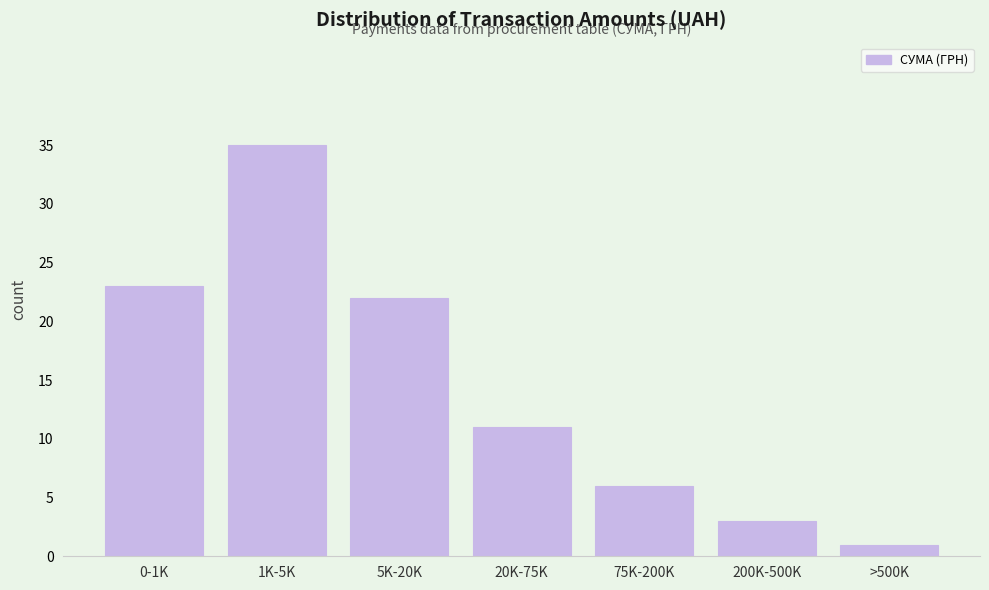

Reading left to right, transcribe all the data shown in this chart.

0-1K=23	1K-5K=35	5K-20K=22	20K-75K=11	75K-200K=6	200K-500K=3	>500K=1